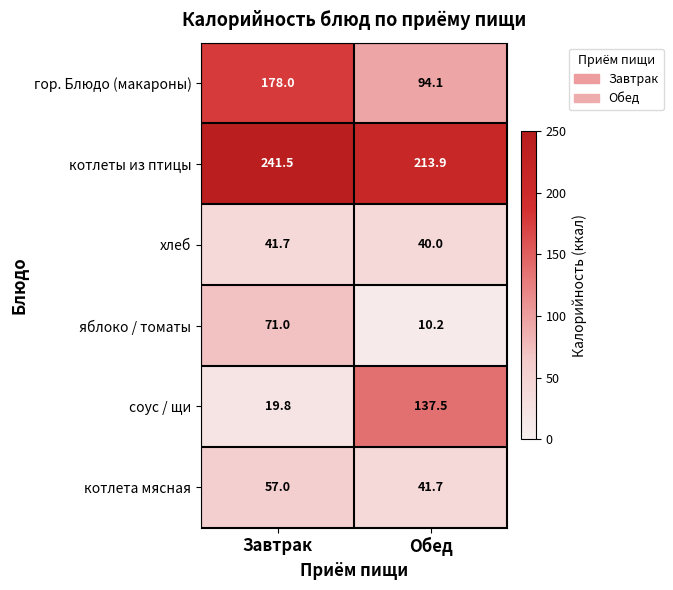

What is the total value across all series at Завтрак?

609.0